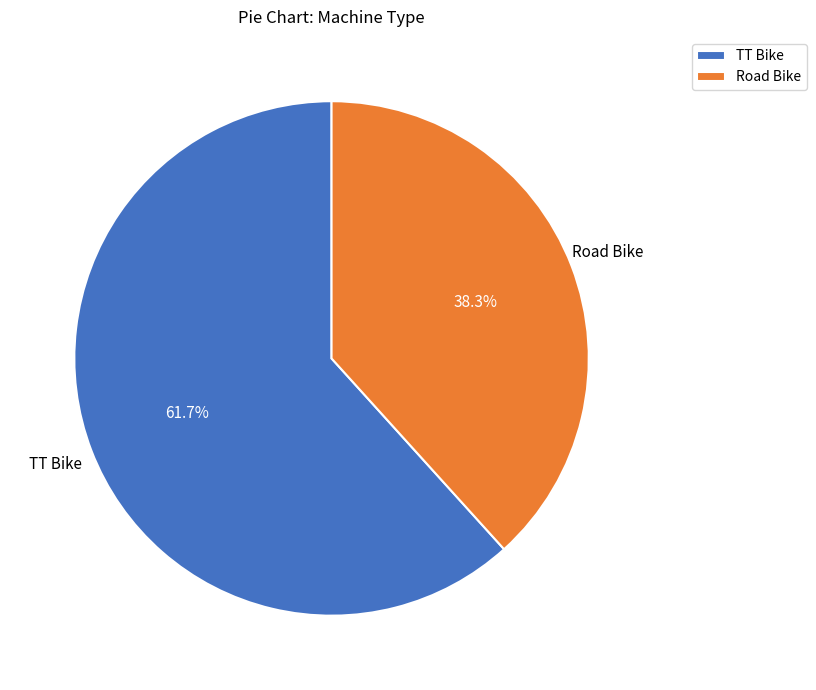

The Road Bike slice represents 32% of the pie. True or false?

False